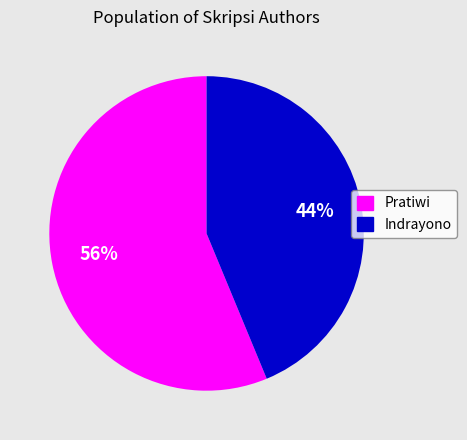

What is the ratio of the value at Indrayono to the value at Pratiwi?

0.8